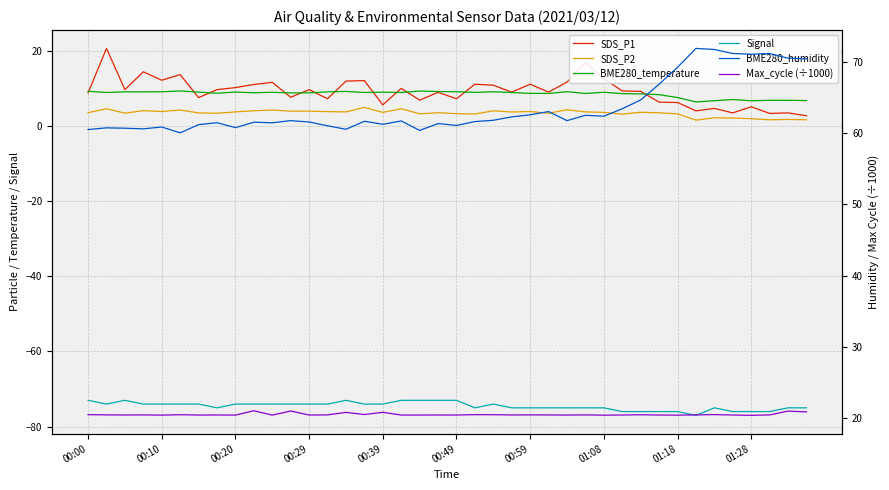

What is the sum of all BME280_temperature values?

343.2